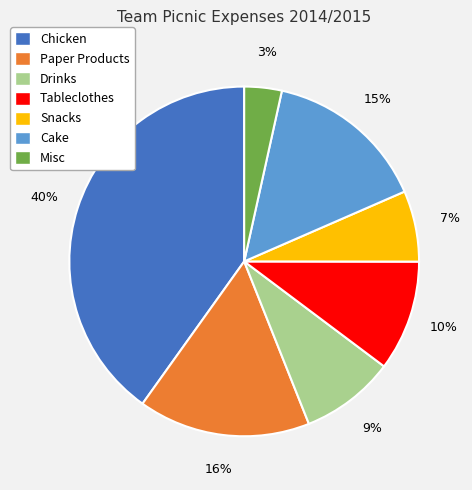

Between Snacks and Misc, which is larger?

Snacks